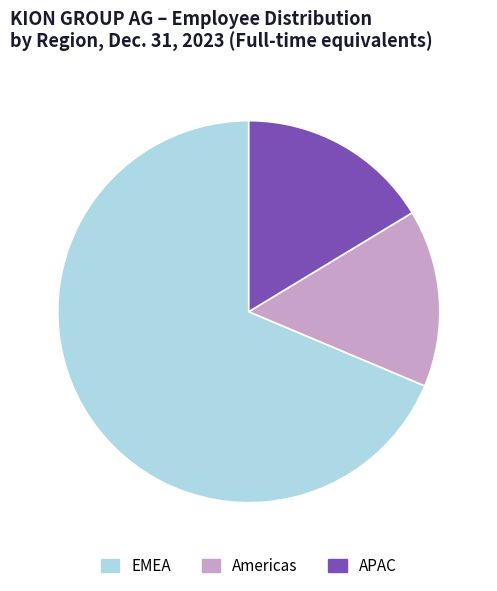

Do APAC and EMEA together represent more than half of the pie?

Yes